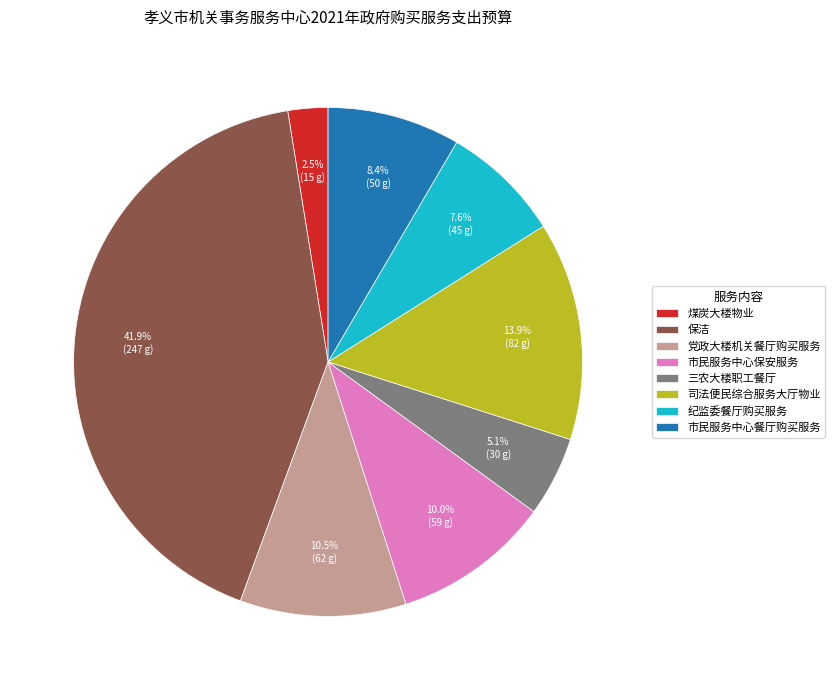

Count the number of slices in the pie.

8